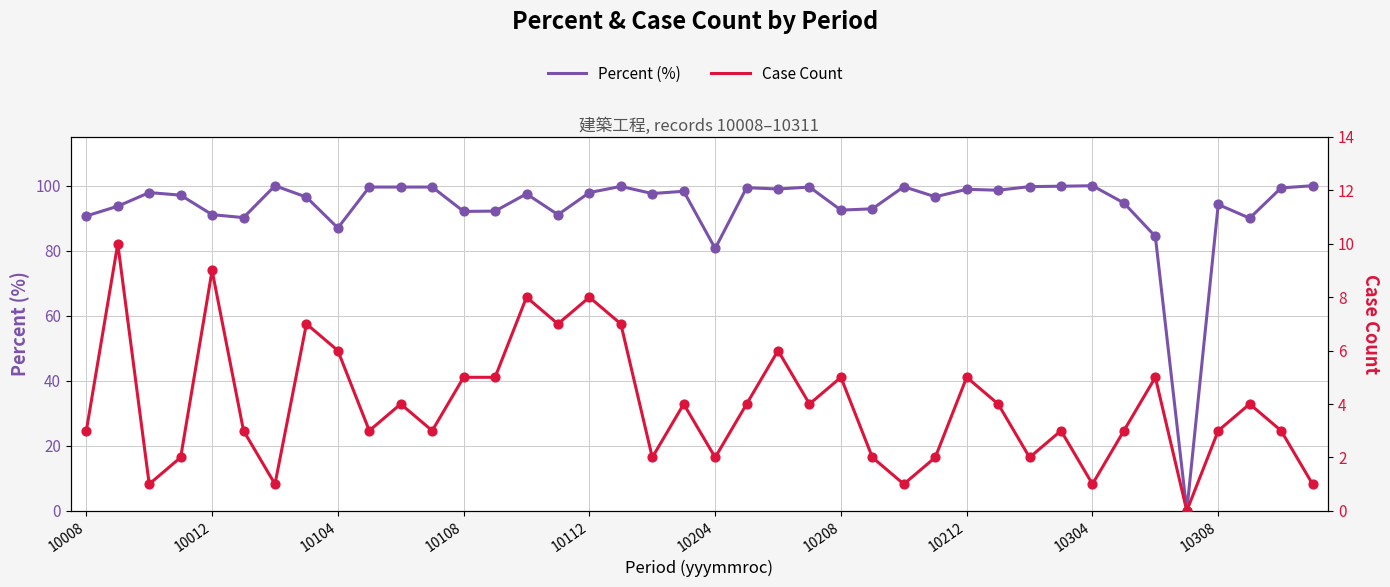

Is the value of Case Count at 20 greater than the value of Percent (%) at 10212?

No